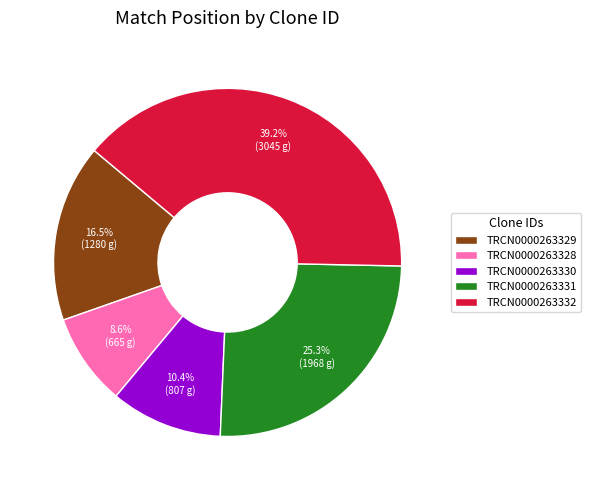

Rank the categories by value from lowest to highest.

TRCN0000263328, TRCN0000263330, TRCN0000263329, TRCN0000263331, TRCN0000263332